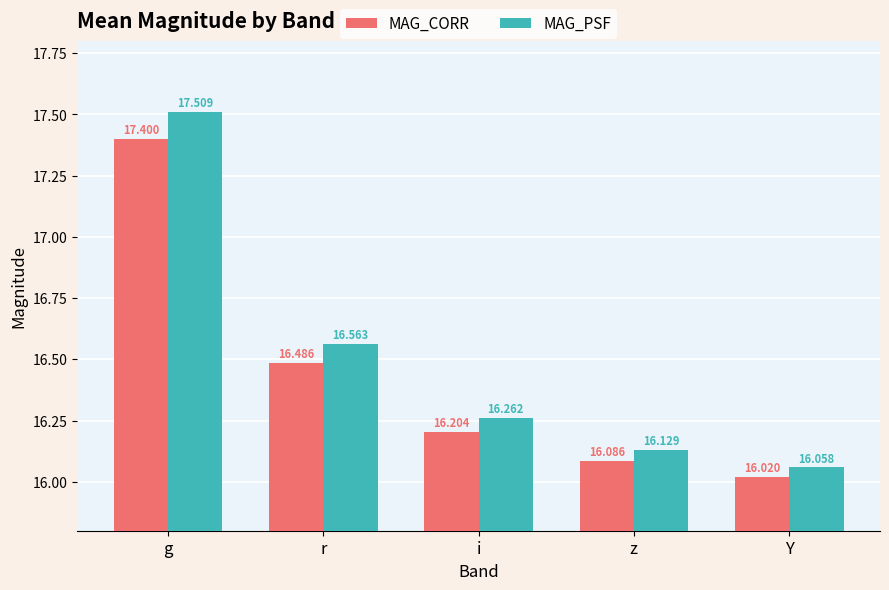

At which label does MAG_CORR reach its minimum?

Y